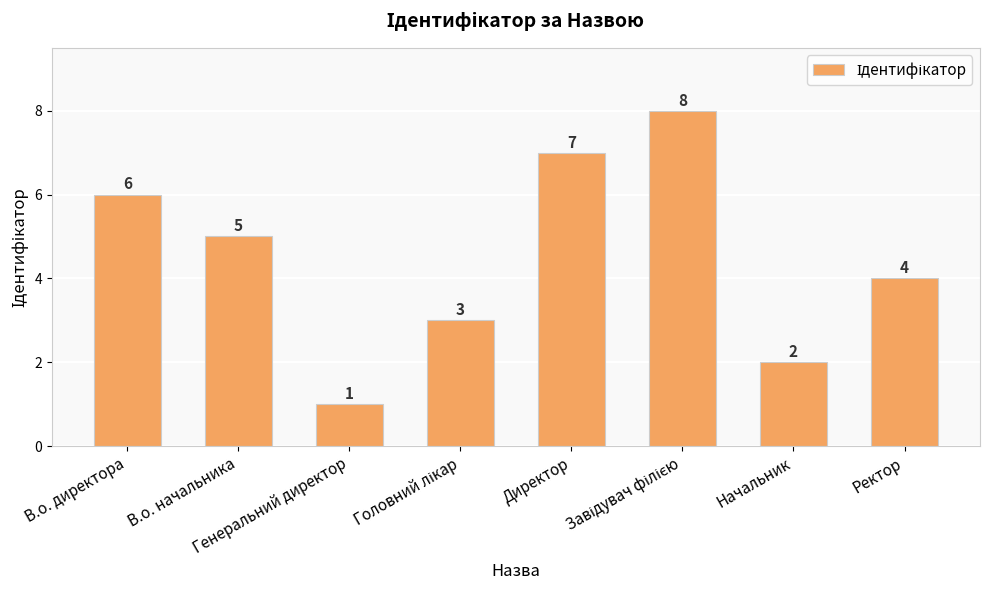

How many values are between 3 and 7?

5